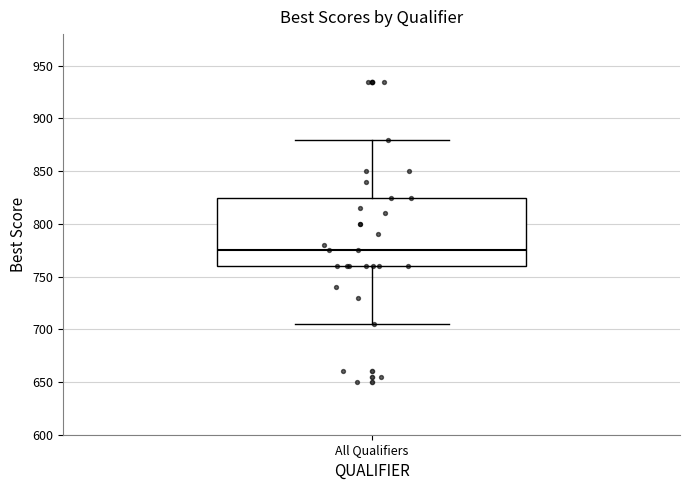

Read this box plot against the y-axis: the position of the median line, the range covered by the box, and the ends of both whiskers. The values are not printed on the chart, so give them approximately, as read against the axis.

median 775, box 760 to 825, whiskers 705 to 880